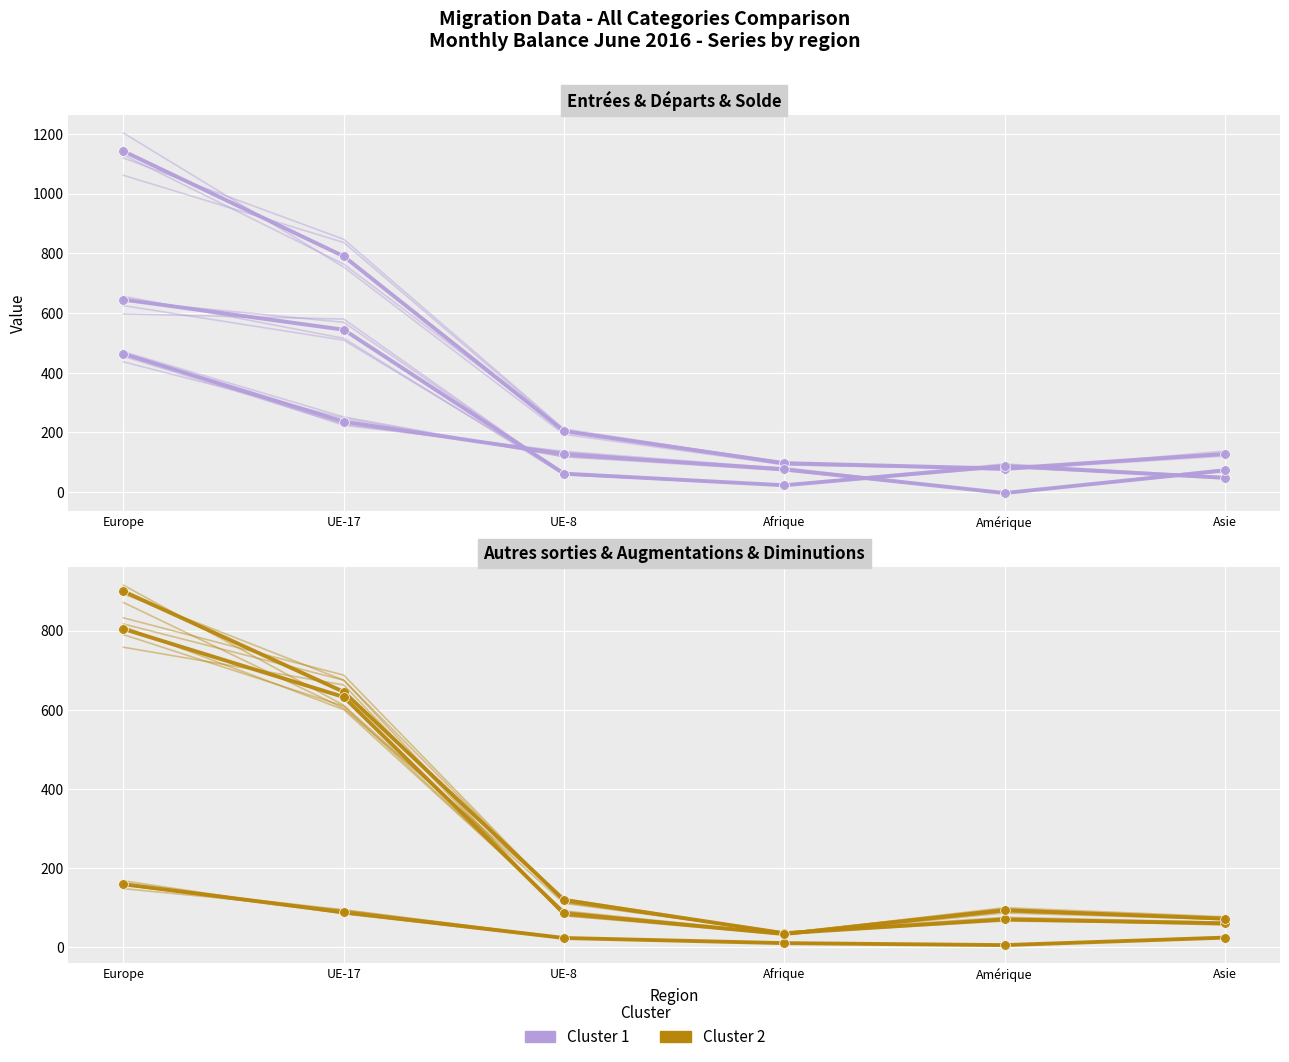

At Amérique, list the series in order from largest to smallest.

Diminutions (col_7), Total départs (col_8), Total entrées (col_2), Augmentations (col_3), Autres sorties (col_11), Solde migratoire (col_14)